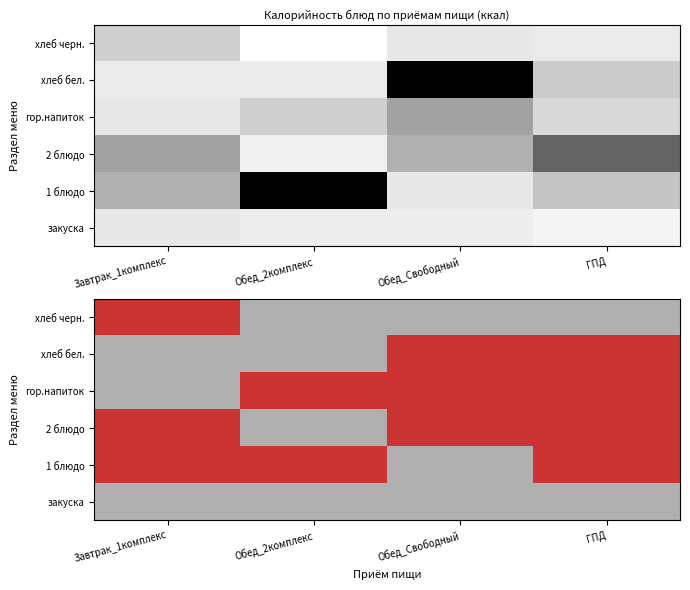

At how many categories does at least one series exceed 0?

4